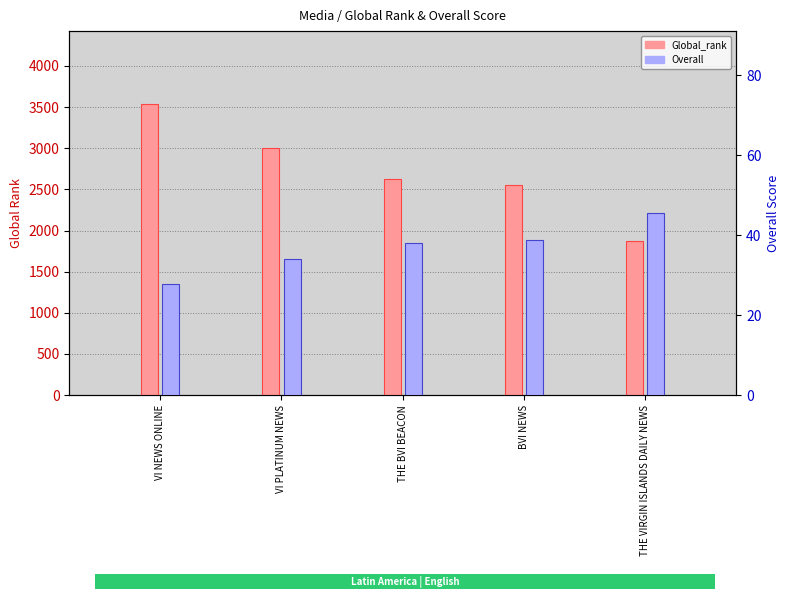

Between VI NEWS ONLINE and THE VIRGIN ISLANDS DAILY NEWS, which series saw the biggest shift?

Global_rank